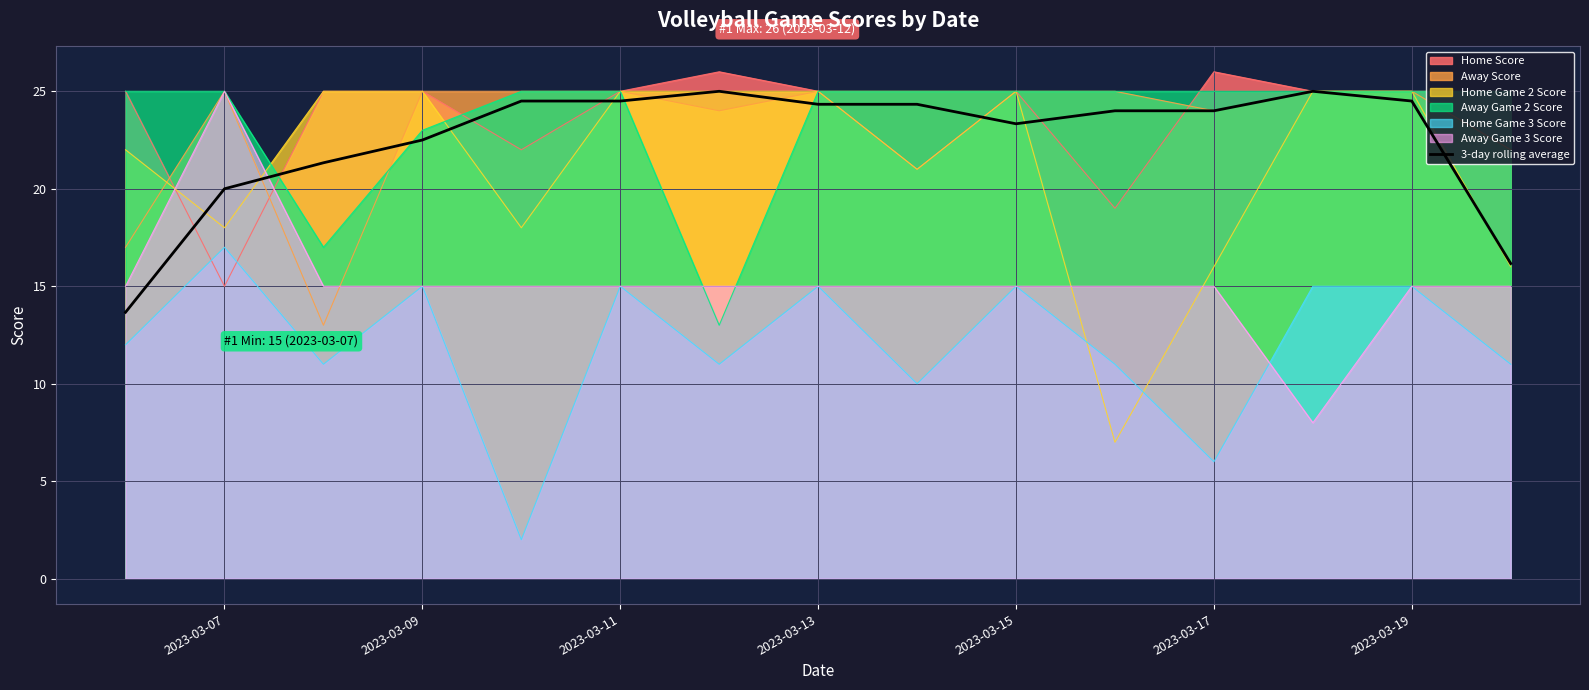

The Home Game 2 Score series shows 25.0 at 2023-03-11. True or false?

True